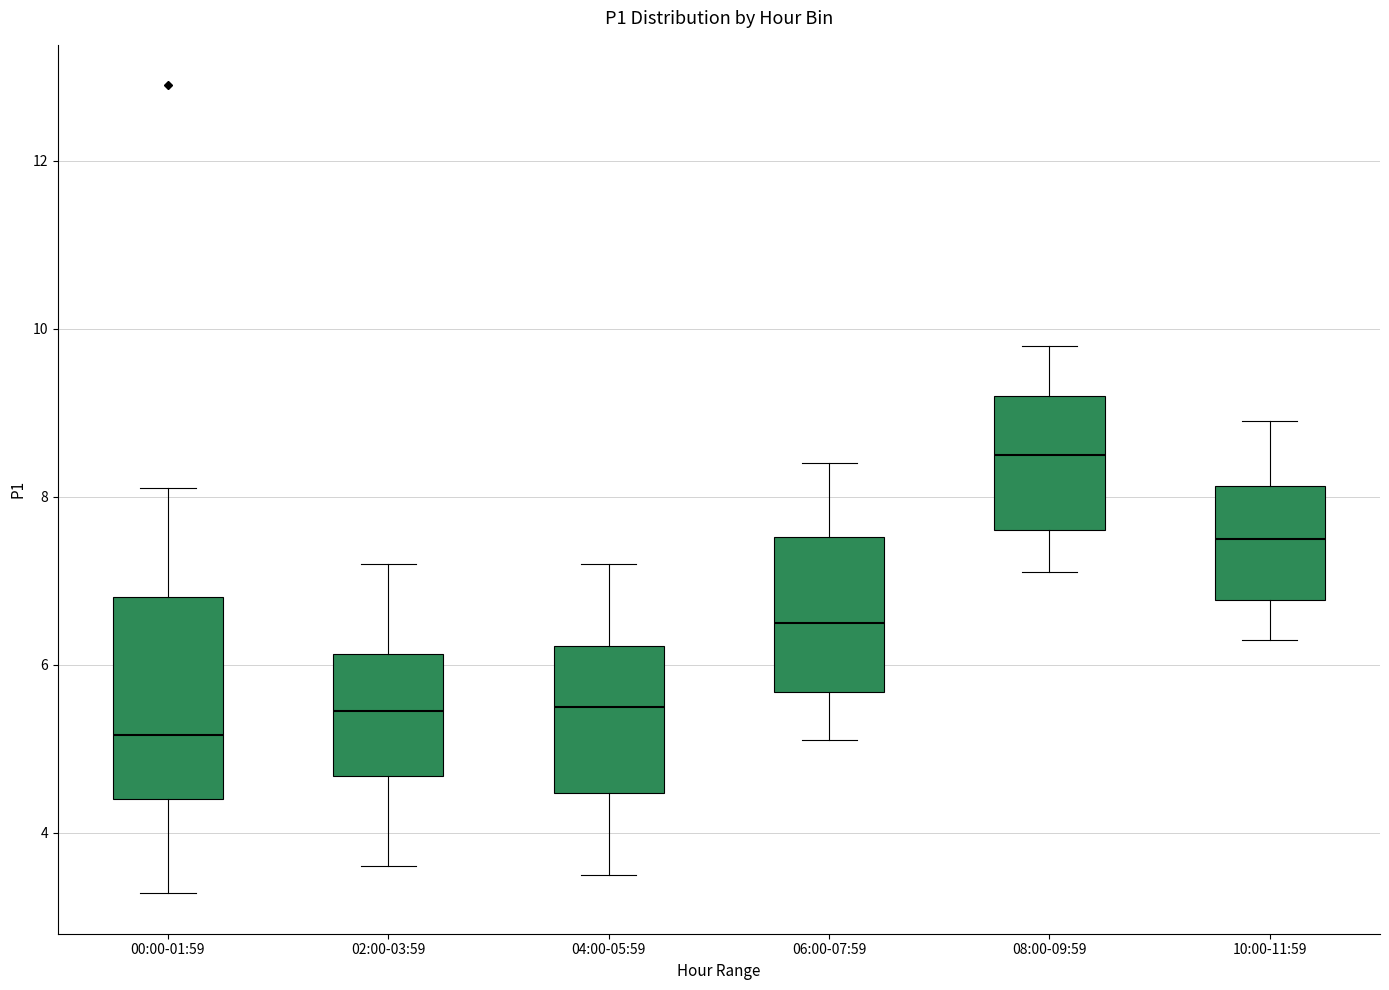

Which box's median line is the lowest?

00:00-01:59